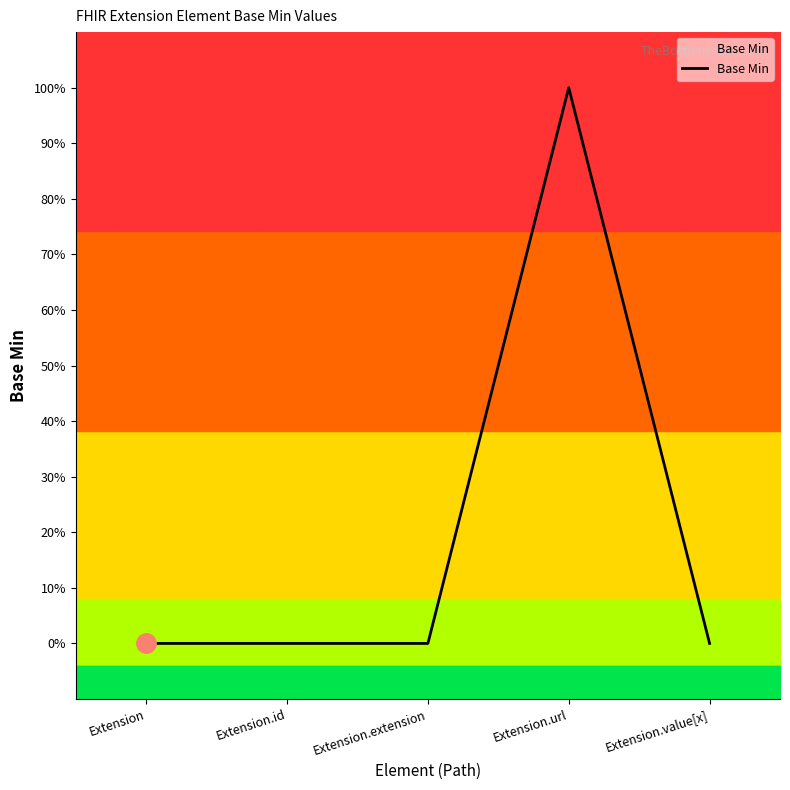

True or false: the data shows 0 at Extension.value[x].

False